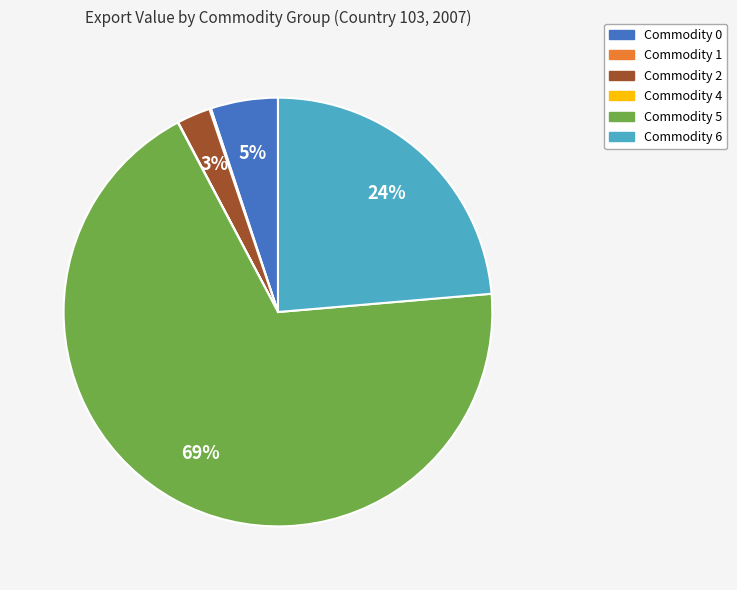

To the nearest percent, what portion does Commodity 2 represent?

3%